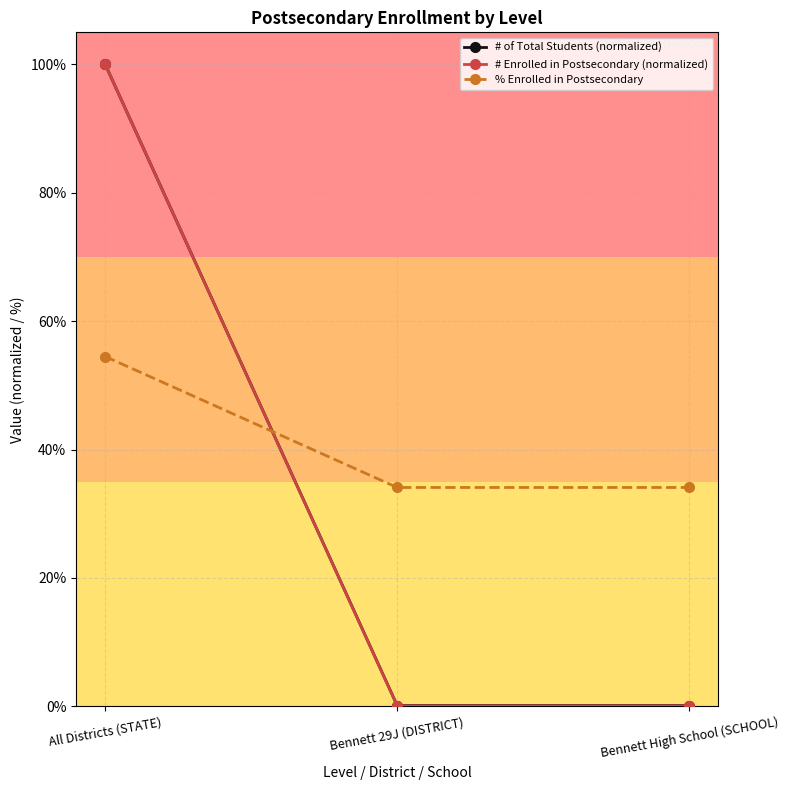

Is this an area chart (filled region under the line)?

No